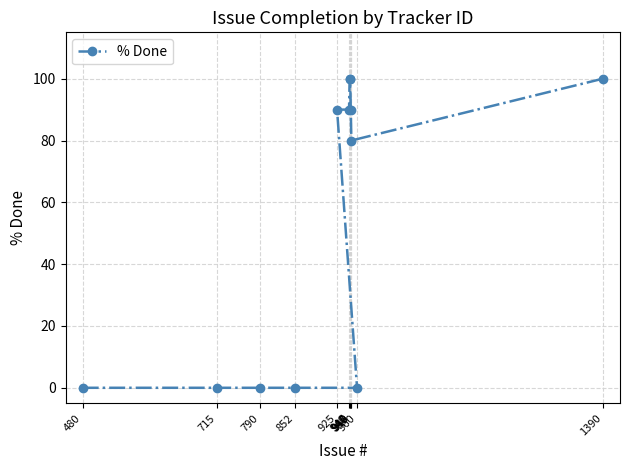

The chart shows a value of 156 at 1390. True or false?

False